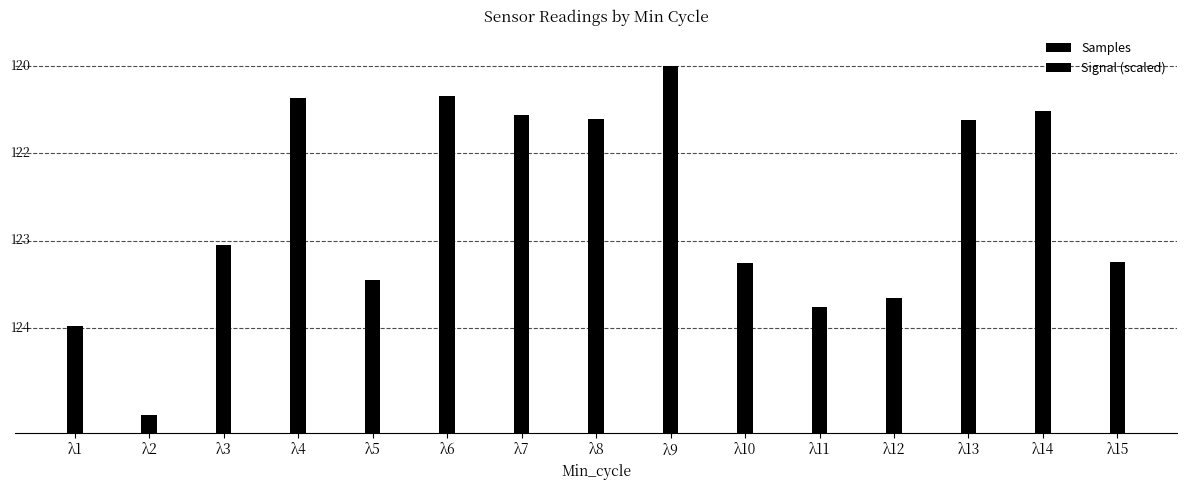

Where does the Signal (scaled) series first go above 1576899?

λ1